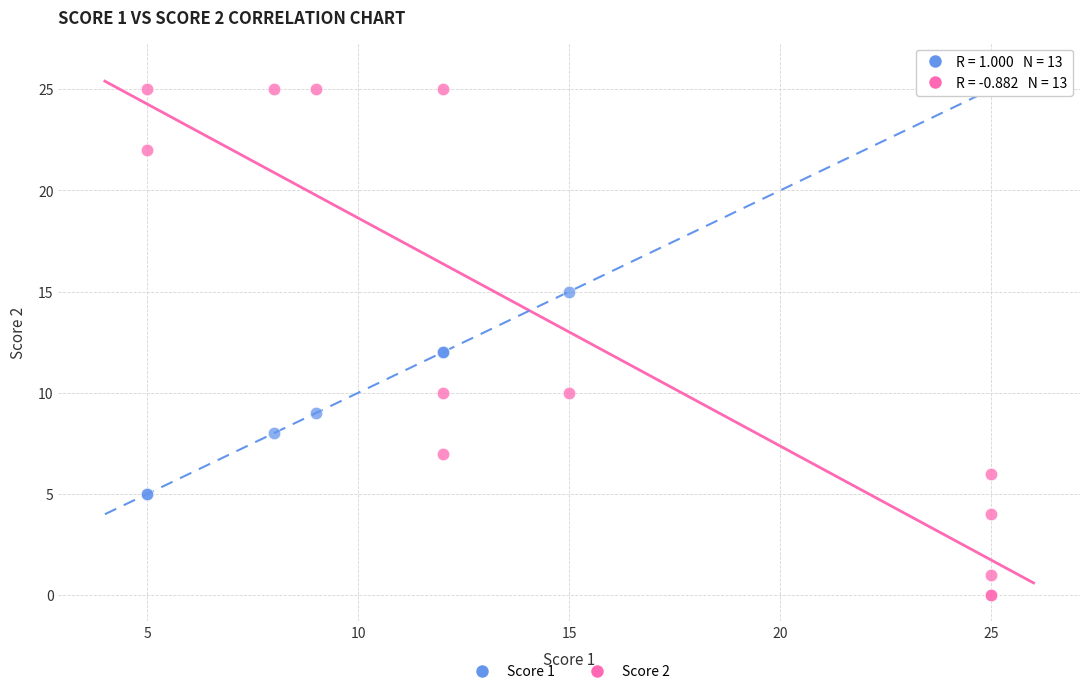

Which series contains the lowest Y value?

Score 2